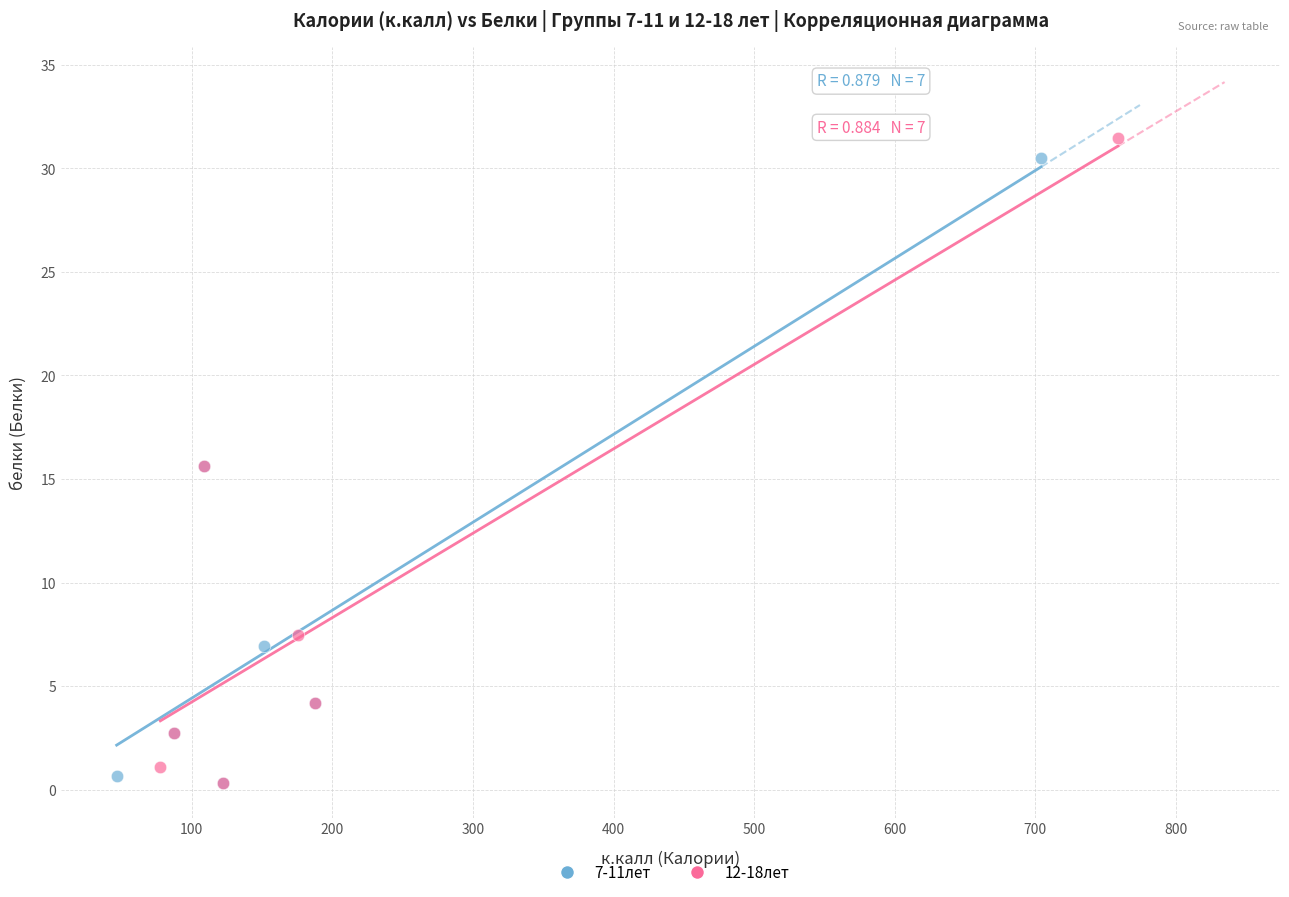

Which series has the widest spread of Y values?

12-18лет